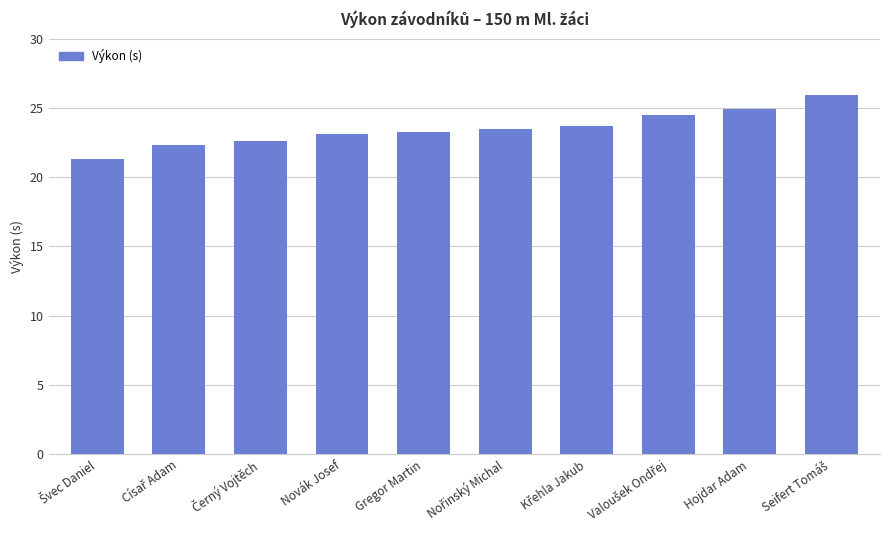

What is the minimum value shown in the chart?

21.3